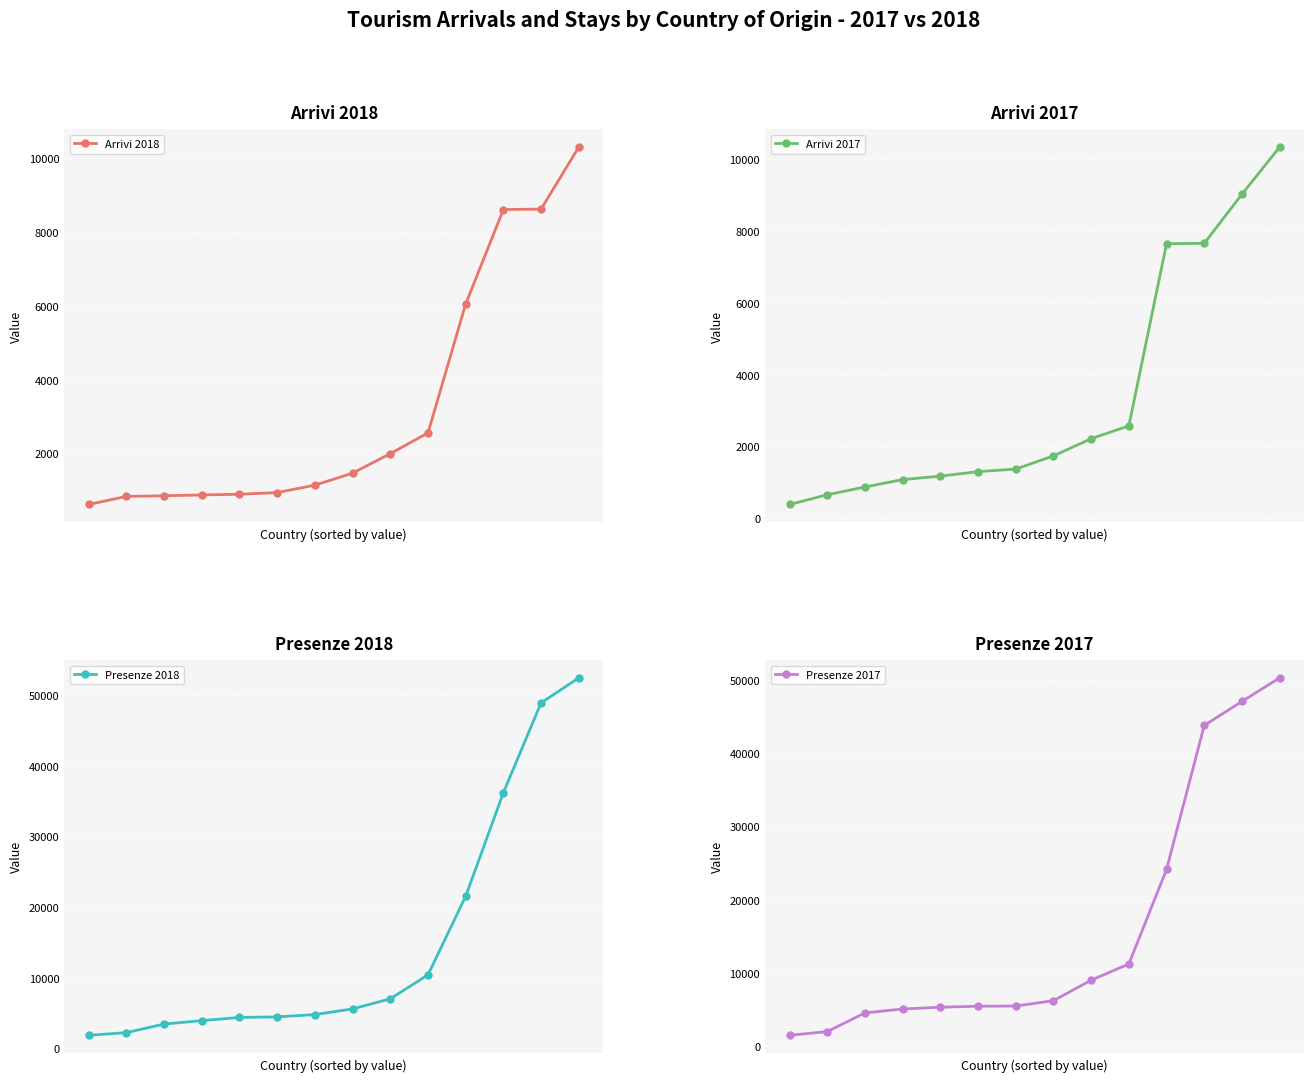

What is the highest value of the Presenze 2018 series?

52480